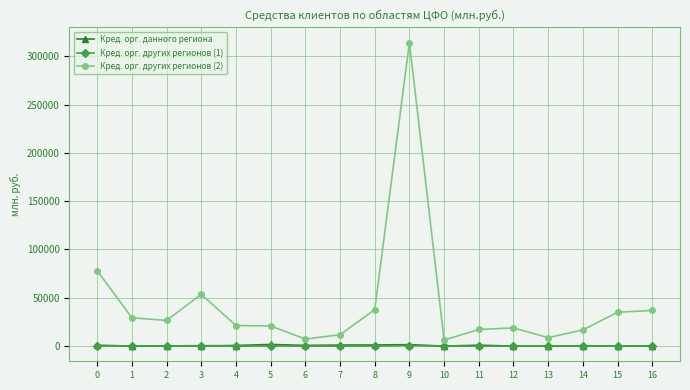

True or false: Кред. орг. данного региона has more than 0 interior local peaks.

True